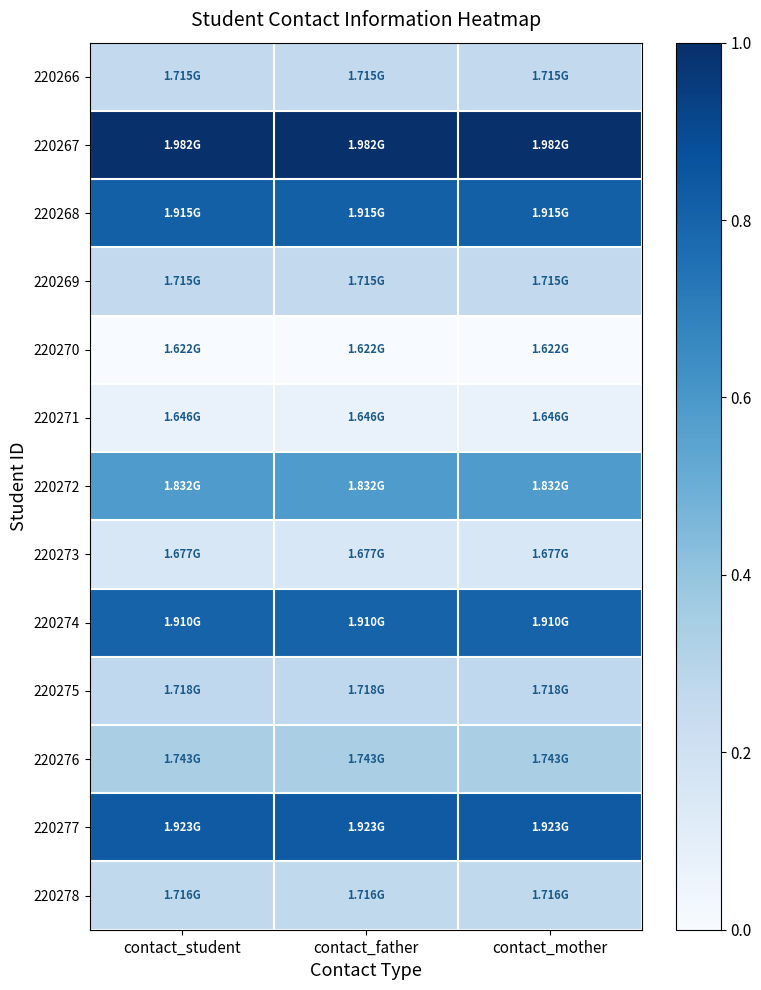

What is the greatest value displayed?

1.0